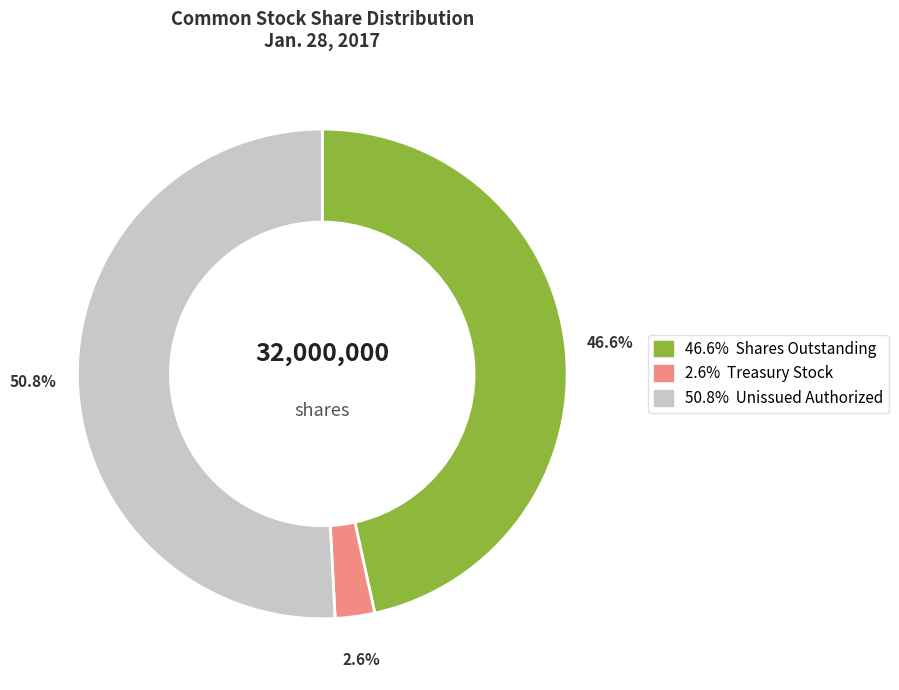

Is there a majority slice in this chart?

Yes